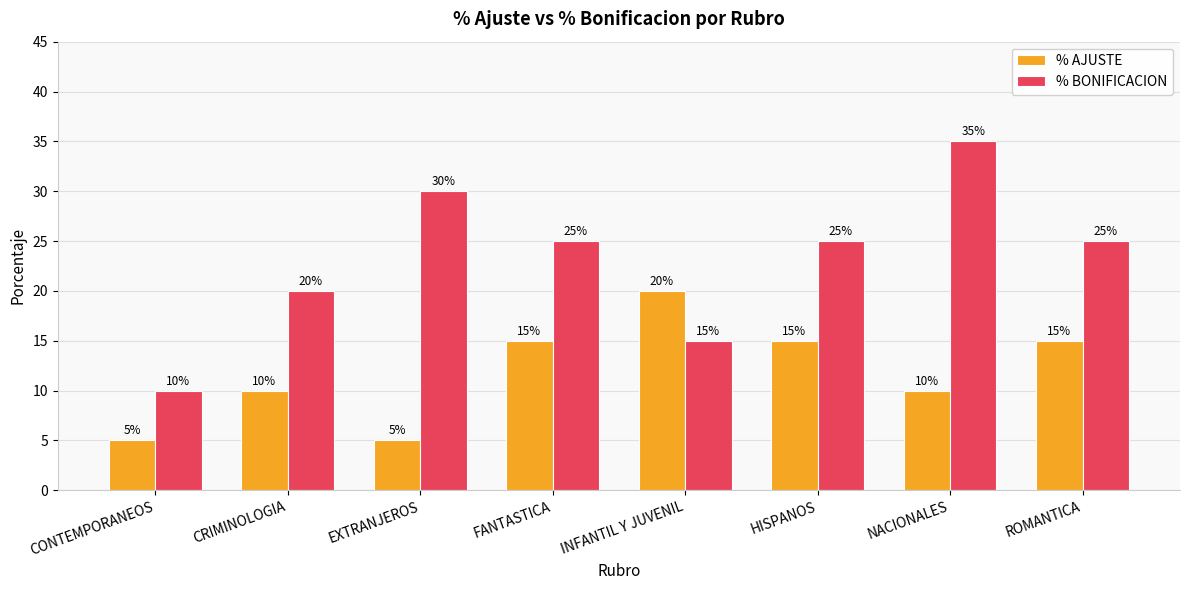

How many groups of bars are there?

8